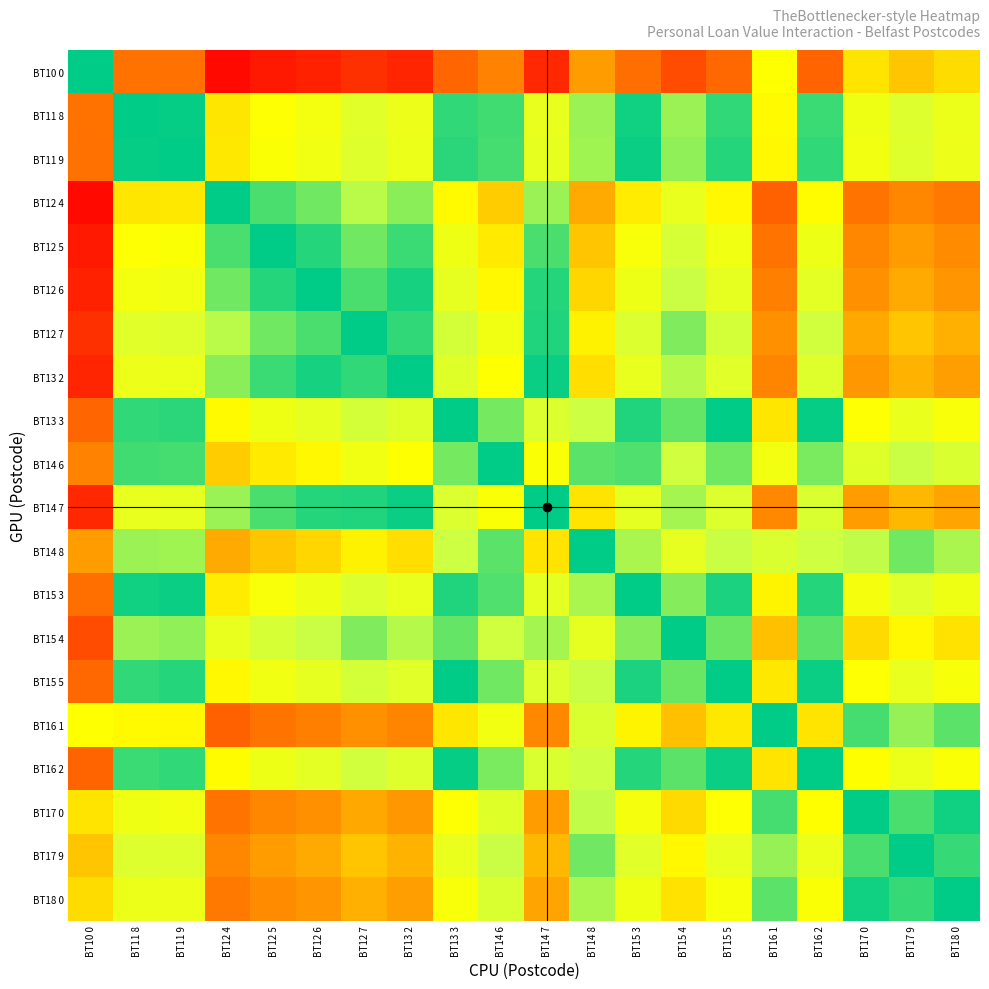

Which label corresponds to the largest value in the chart?

BT12 4